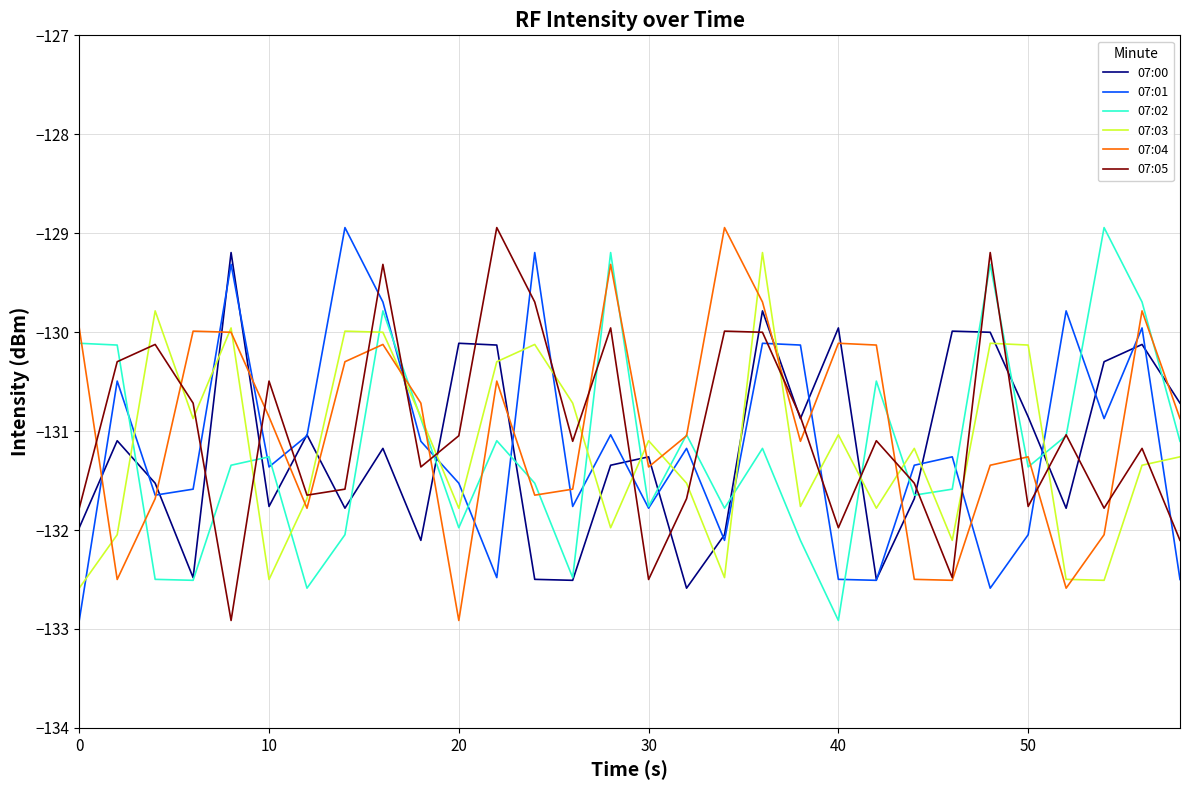

What is the lowest value of the 07:01 series?

-132.9